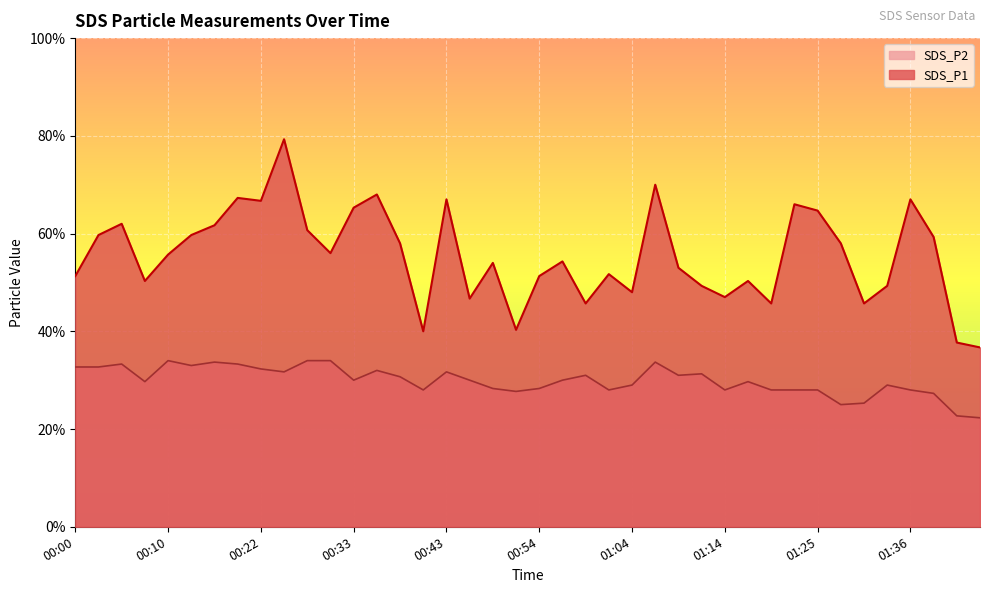

Reading left to right, list all the values displayed in this chart.

SDS_P1: 5.1	6.0	6.2	5.0	5.6	6.0	6.2	6.7	6.7	7.9	6.1	5.6	6.5	6.8	5.8	4.0	6.7	4.7	5.4	4.0	5.1	5.4	4.6	5.2	4.8	7.0	5.3	4.9	4.7	5.0	4.6	6.6	6.5	5.8	4.6	4.9	6.7	5.9	3.8	3.7
SDS_P2: 3.3	3.3	3.3	3.0	3.4	3.3	3.4	3.3	3.2	3.2	3.4	3.4	3.0	3.2	3.1	2.8	3.2	3.0	2.8	2.8	2.8	3.0	3.1	2.8	2.9	3.4	3.1	3.1	2.8	3.0	2.8	2.8	2.8	2.5	2.5	2.9	2.8	2.7	2.3	2.2